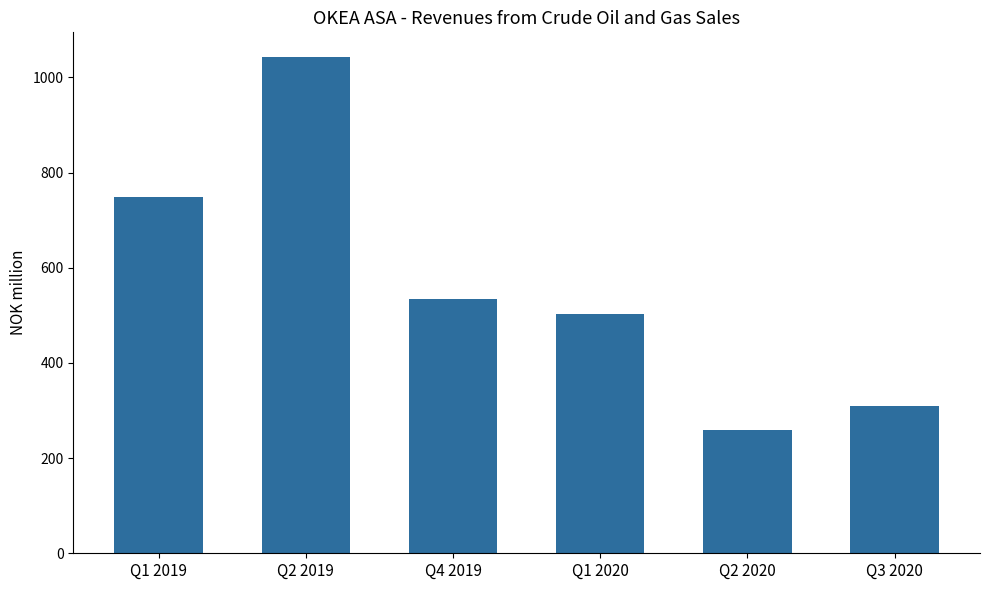

Which has a higher value, Q2 2020 or Q1 2020?

Q1 2020